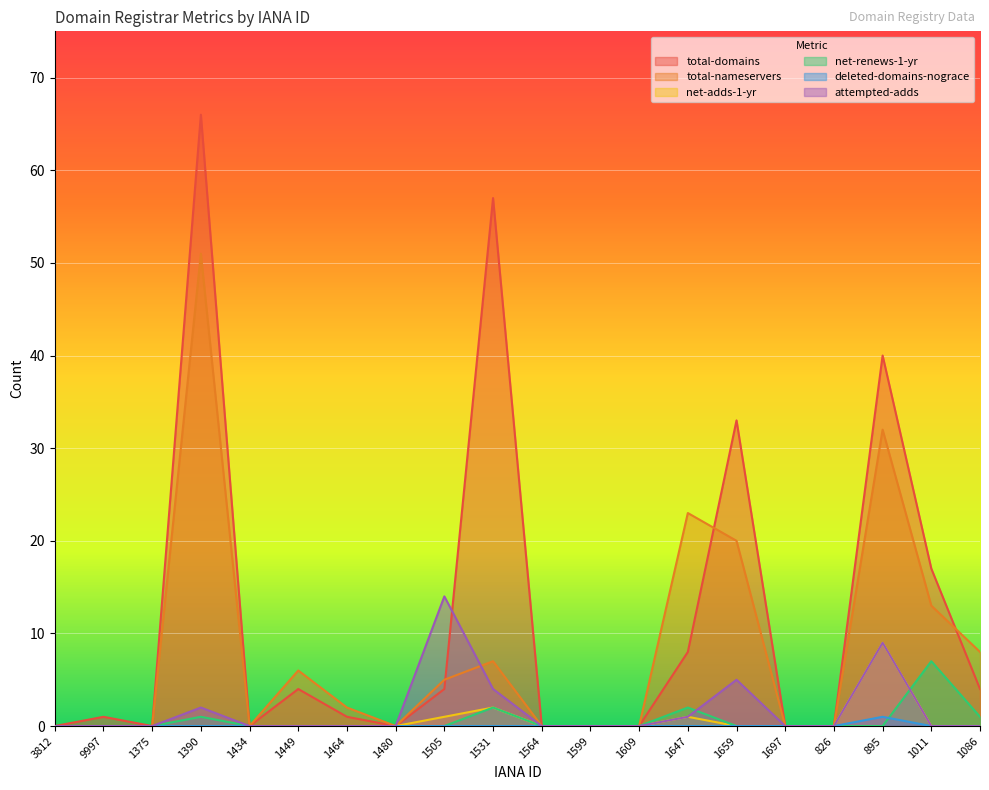

Which series has the largest range (max minus min)?

total-domains